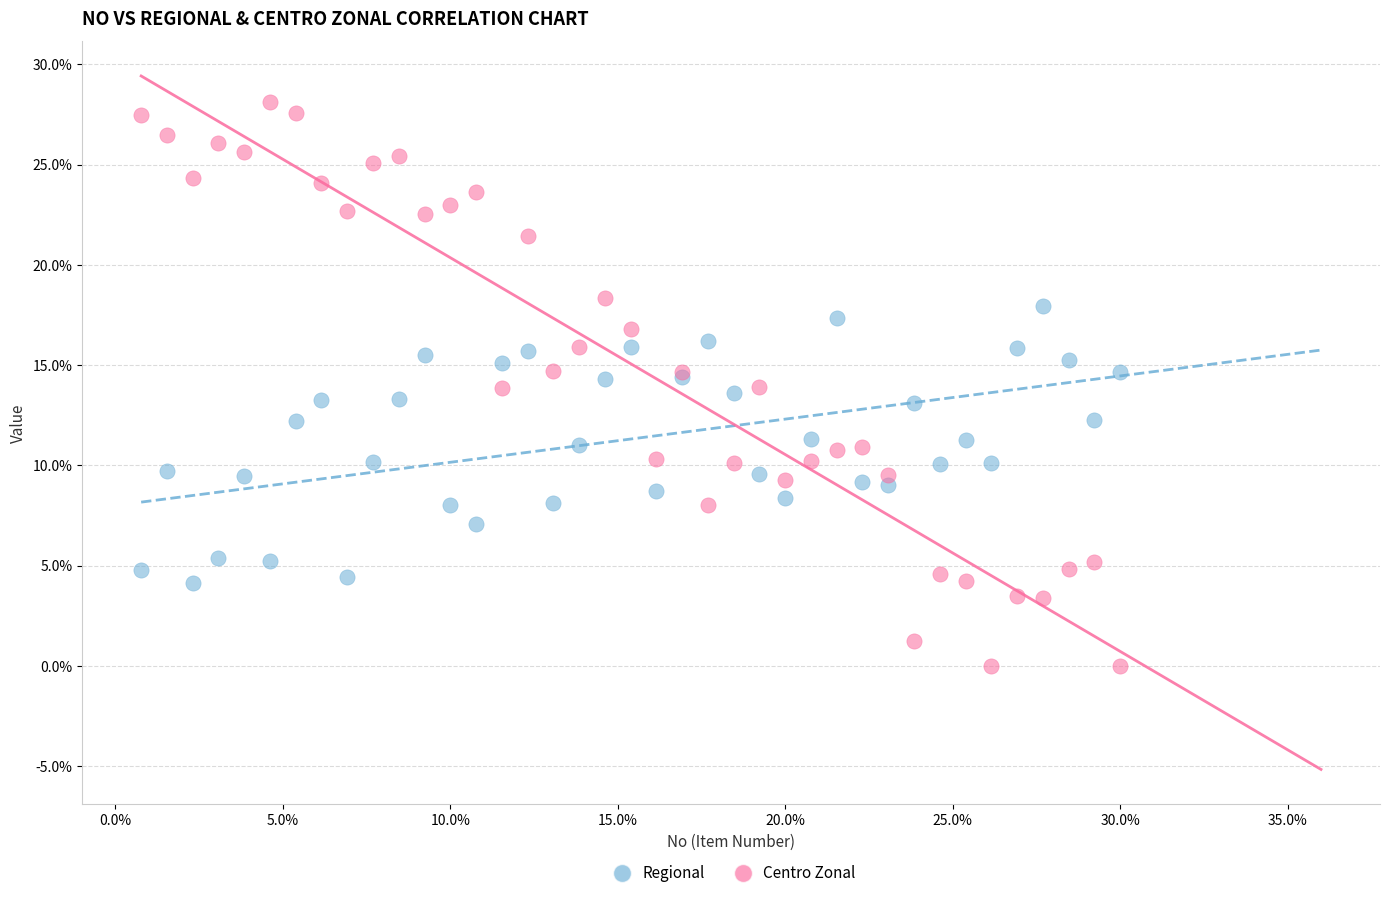

Which series contains the highest Y value?

Centro Zonal